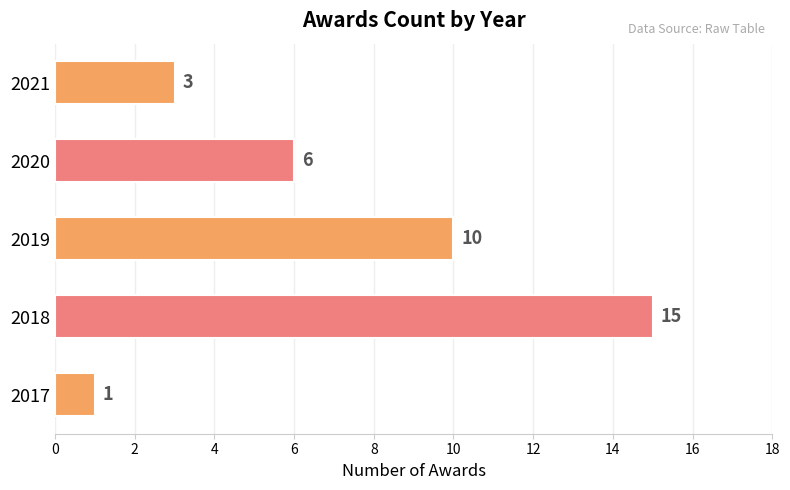

How many values are between 3 and 10?

3